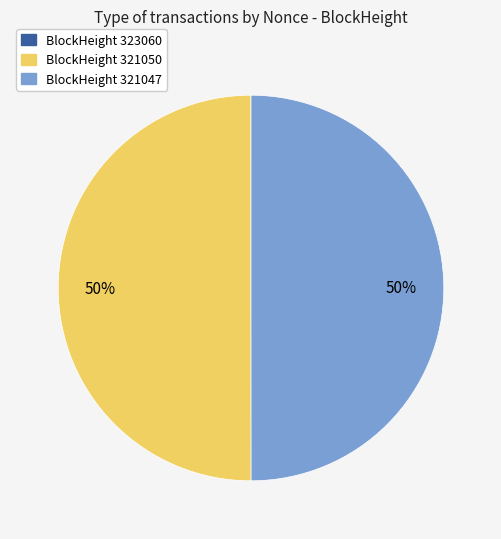

To the nearest percent, what is the average slice percentage?

33%